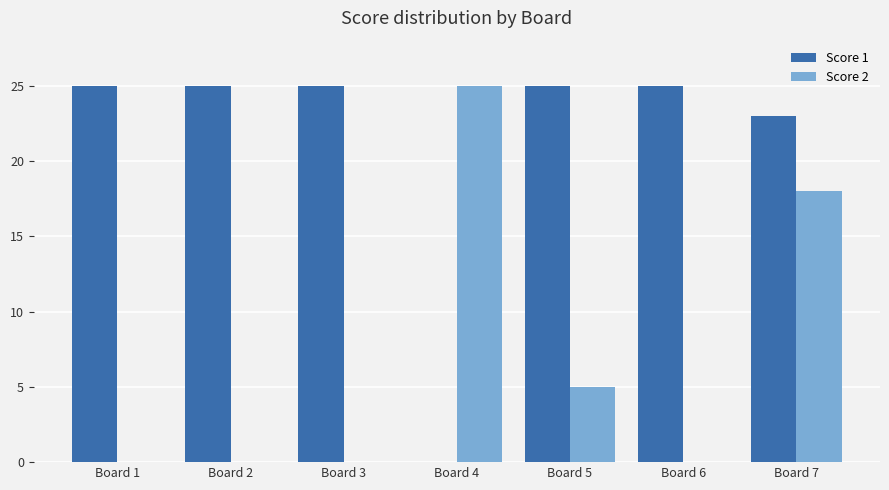

What is the total value across all series at Board 6?

25